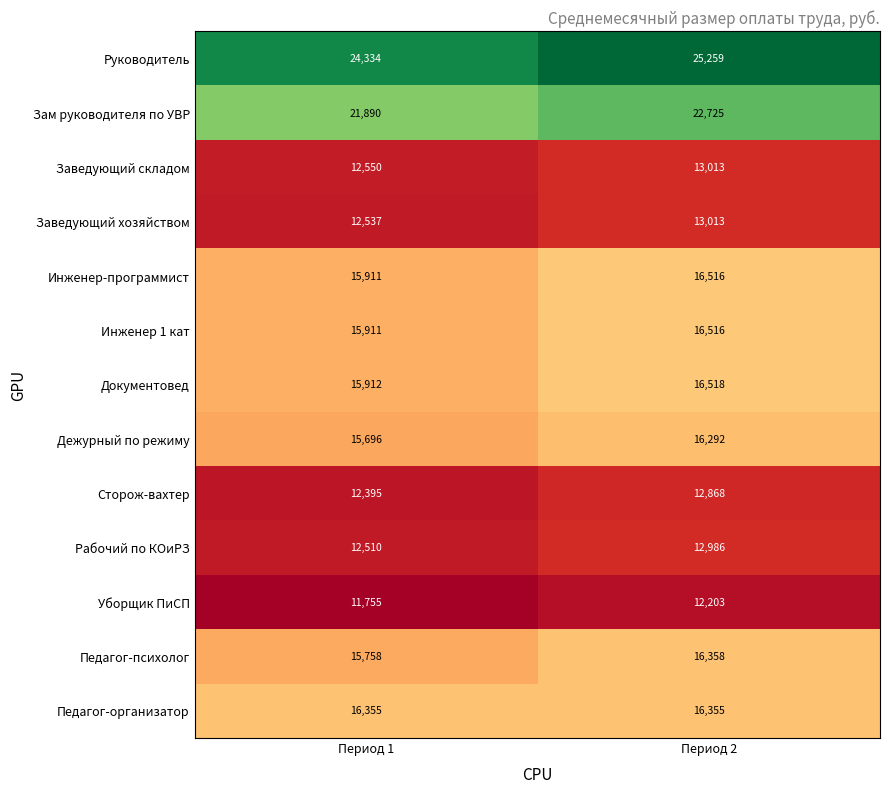

The Заведующий хозяйством series shows 12537 at Период 1. True or false?

True